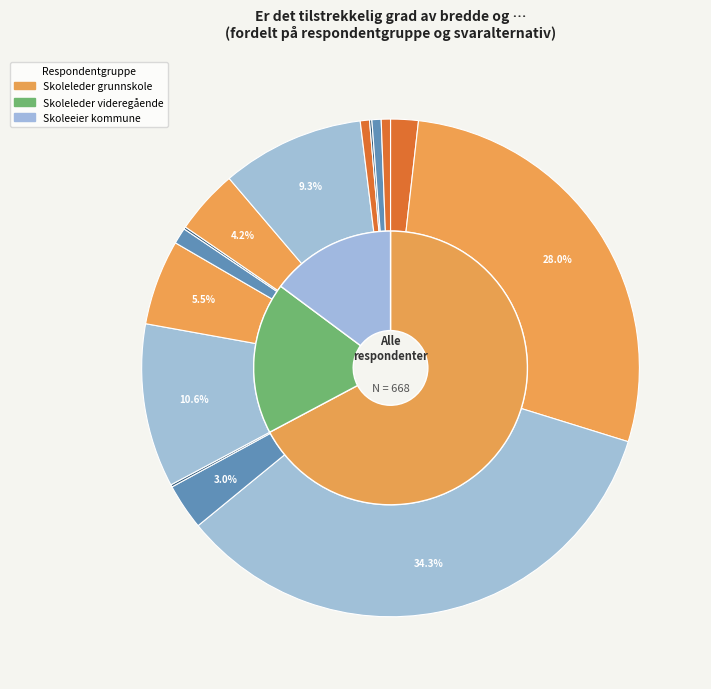

Is it true that I noen grad (Kommune) is 9% of the pie?

True